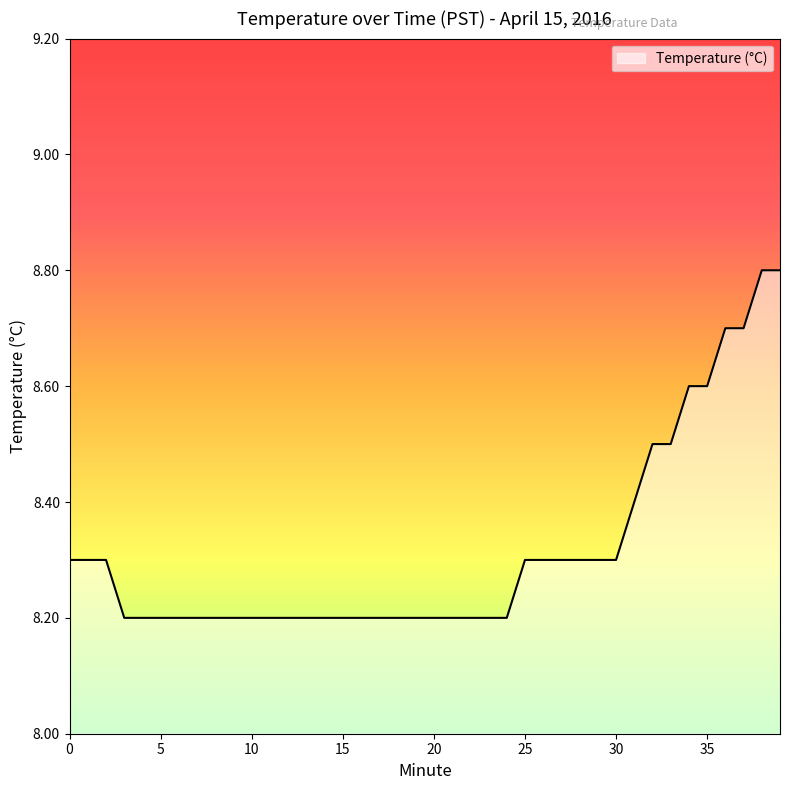

What is the greatest value displayed?

8.8